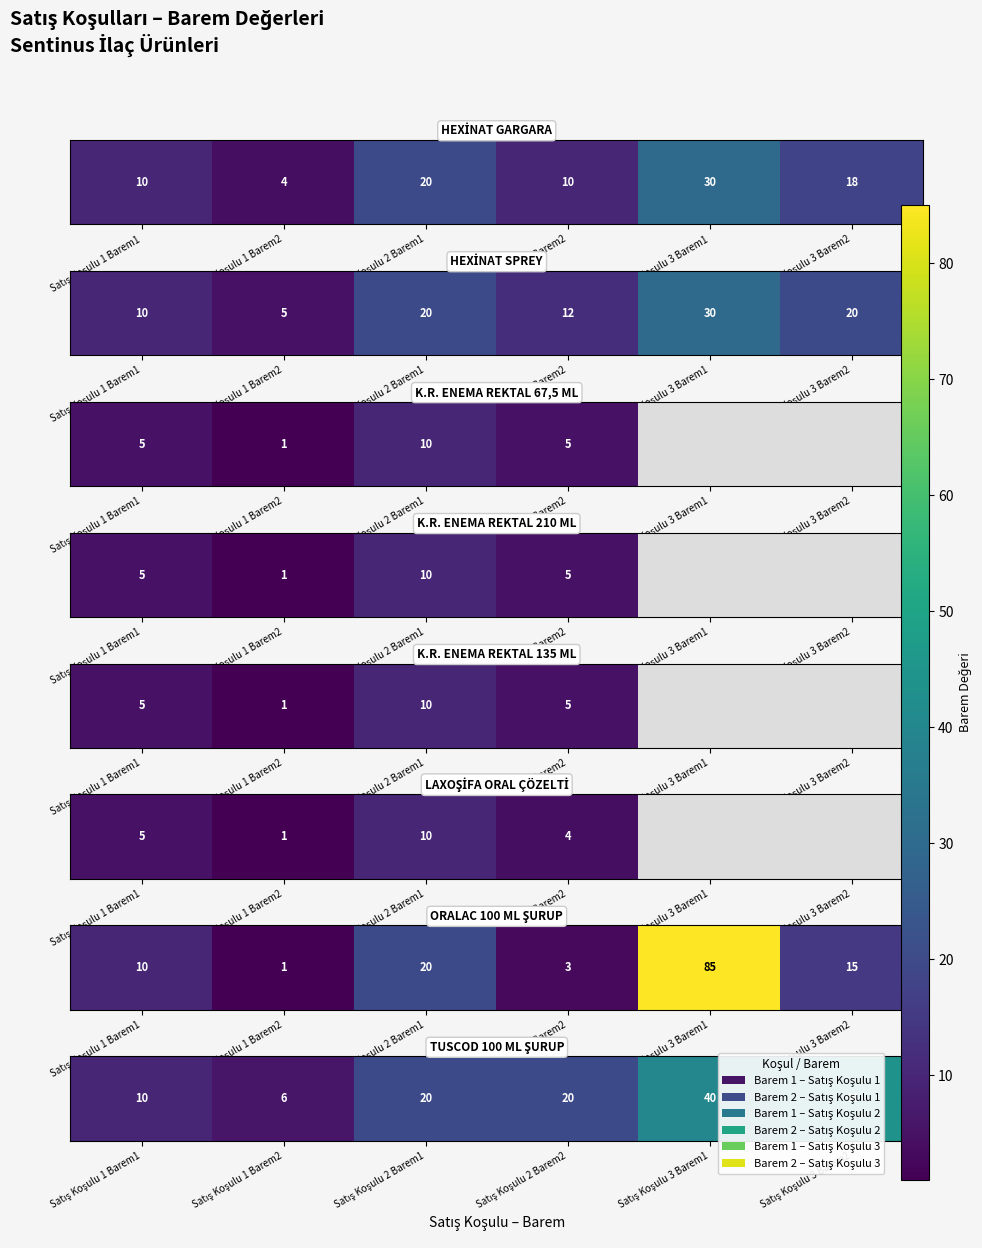

What is the minimum value shown in the chart?

6